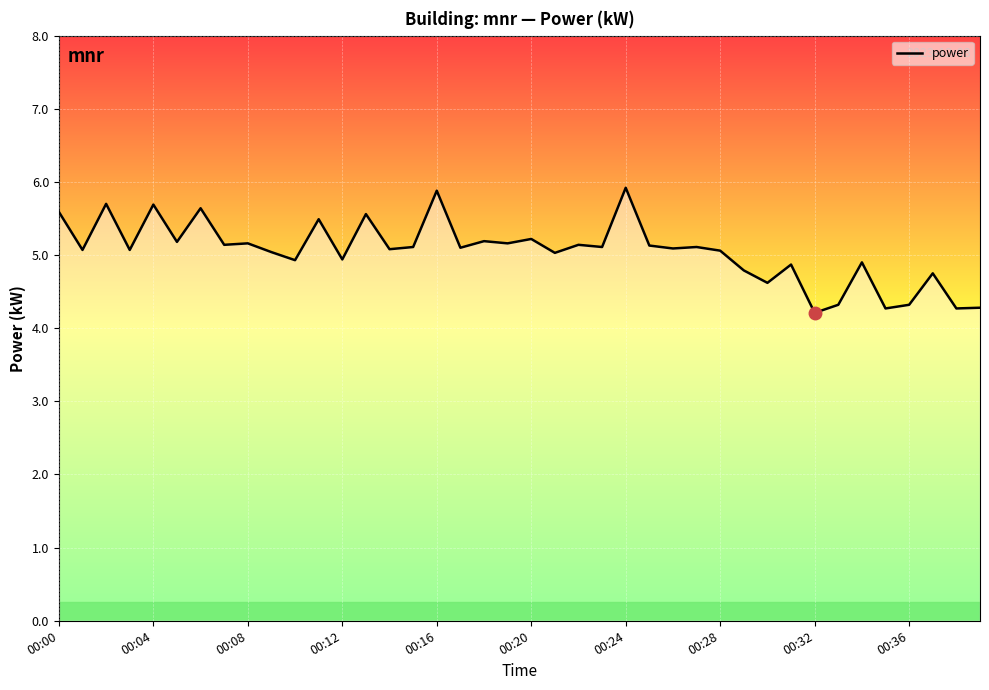

What is the greatest value displayed?

5.9